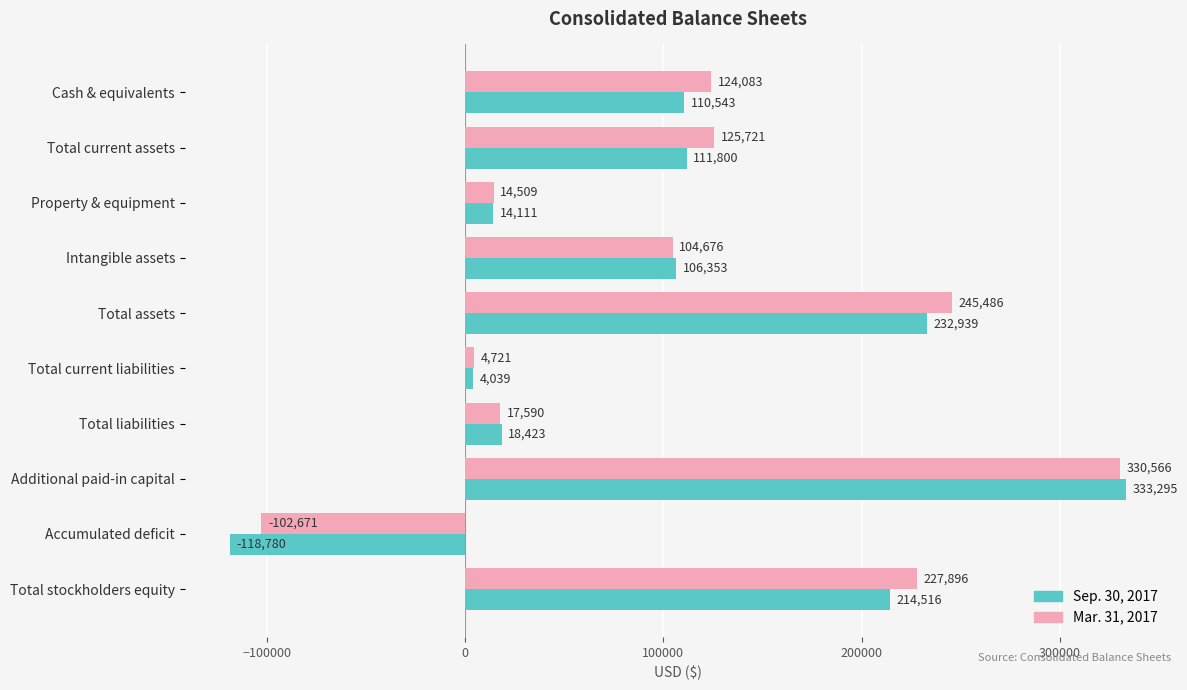

Rank the series by their maximum value, from lowest to highest.

Mar. 31, 2017, Sep. 30, 2017